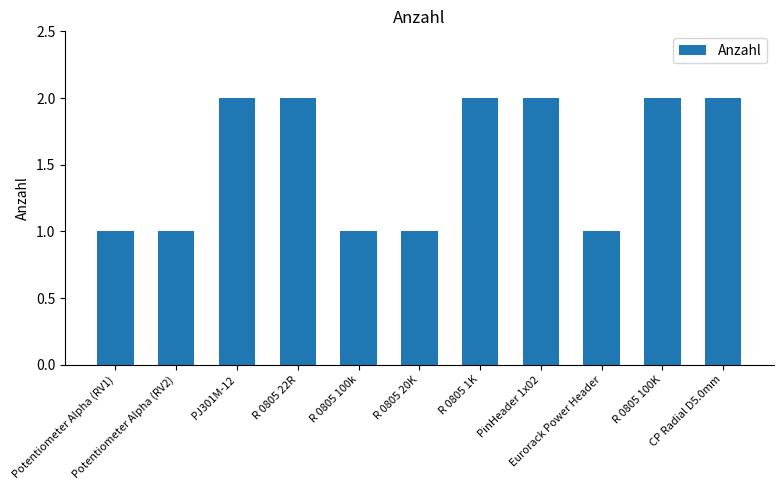

What is the value of the 5th bar from the left?

1